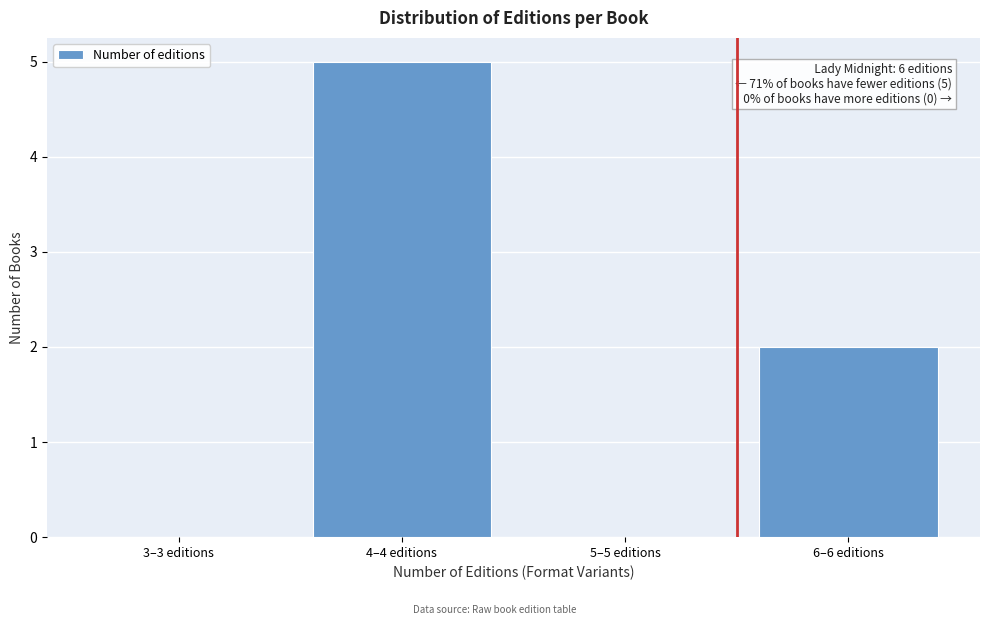

Reading left to right, extract all data points from this chart.

3–3 editions=0	4–4 editions=5	5–5 editions=0	6–6 editions=2